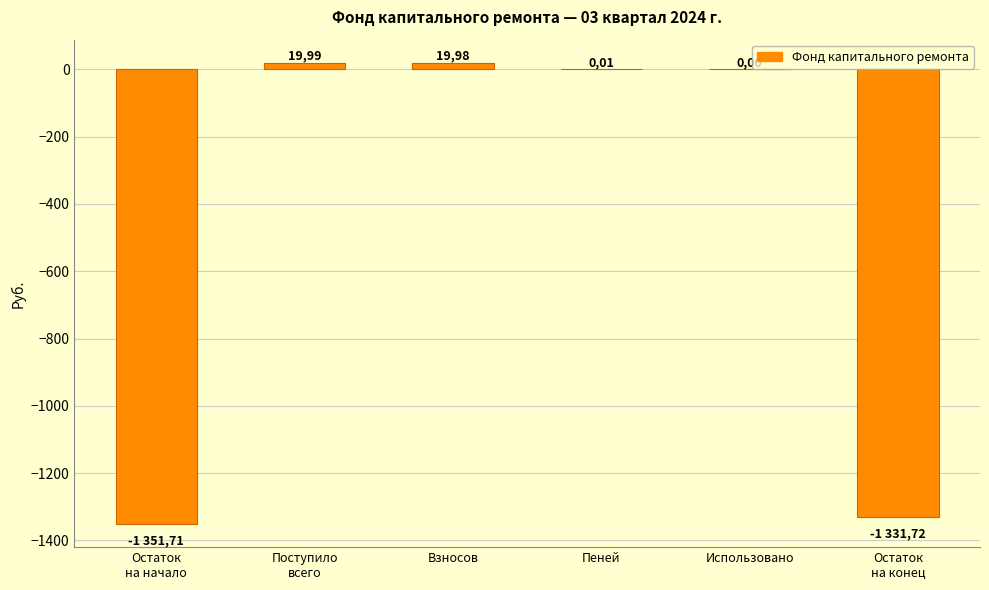

Are the bars horizontal?

No